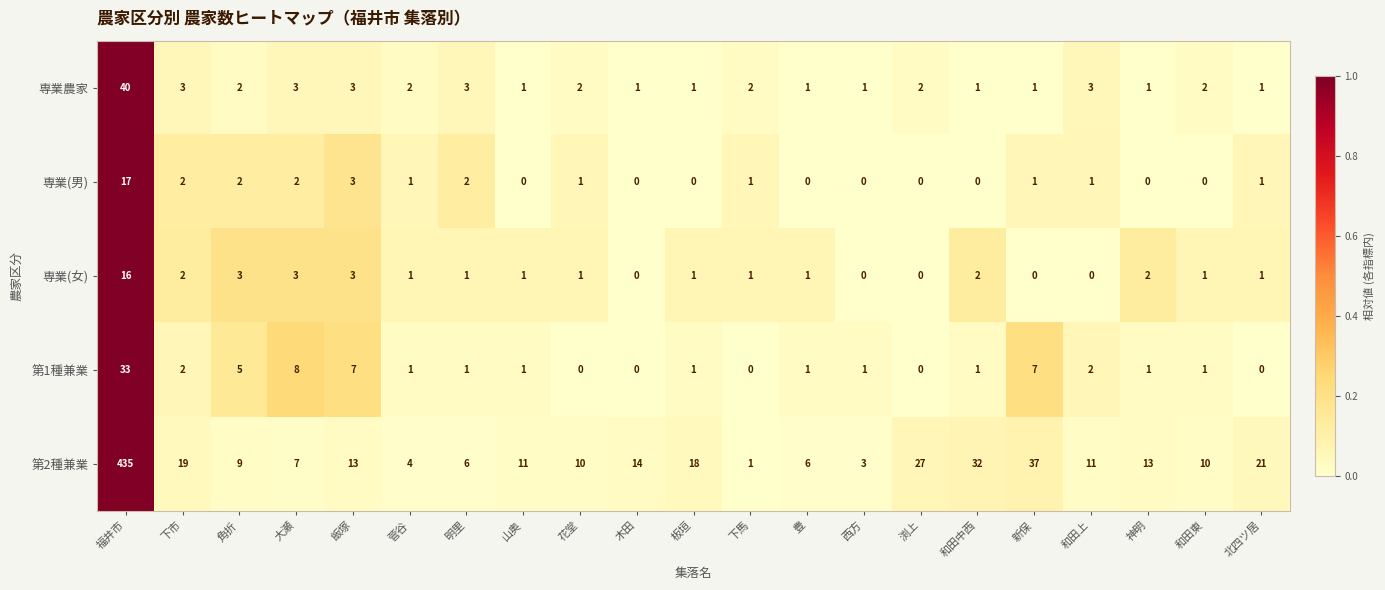

List the series in order of their peak value, highest first.

第2種兼業, 専業農家, 第1種兼業, 専業(男), 専業(女)